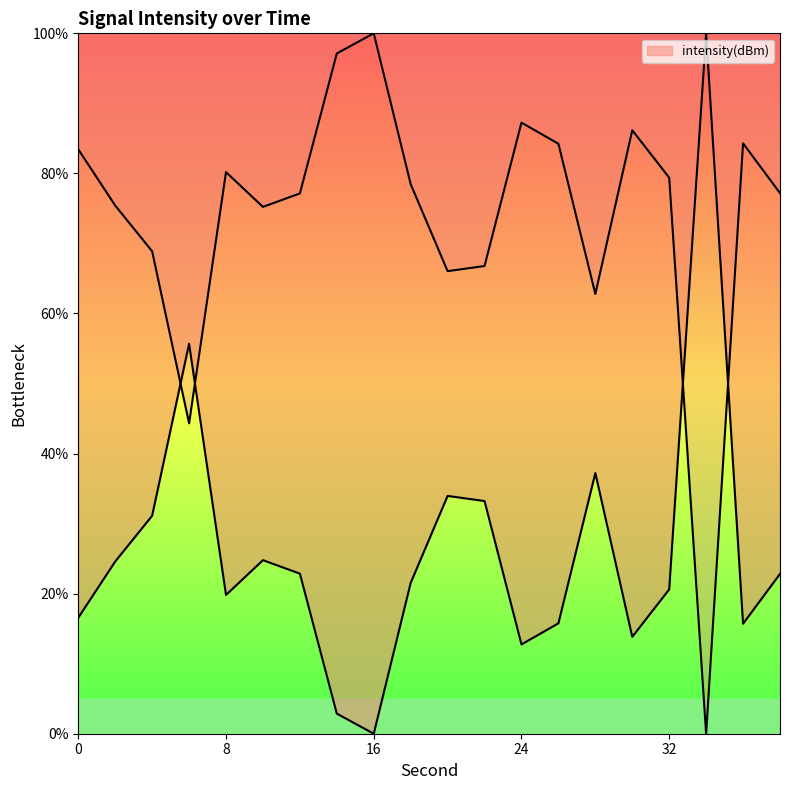

What is the change in value from 0 to 22?

+16.7